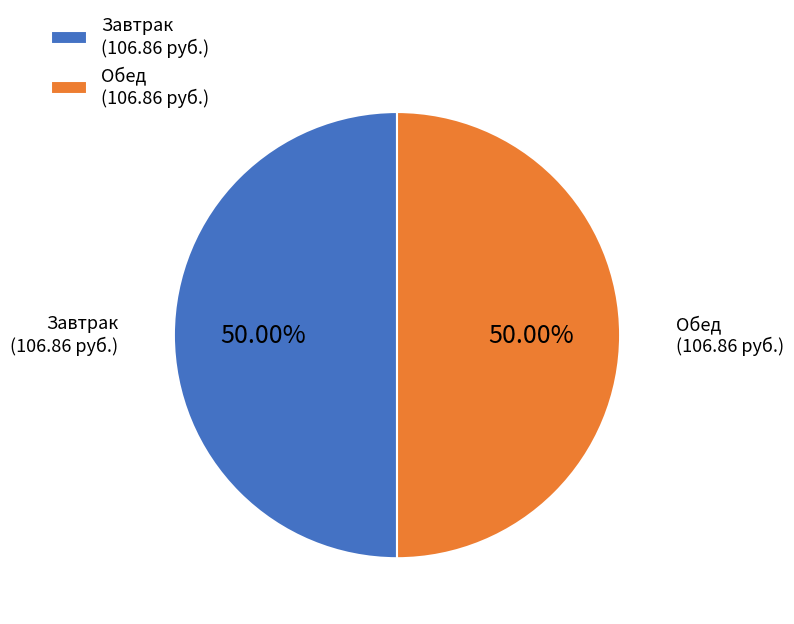

Approximately how many times larger is the value at Обед (106.86 руб.) compared to Завтрак (106.86 руб.)?

1.0